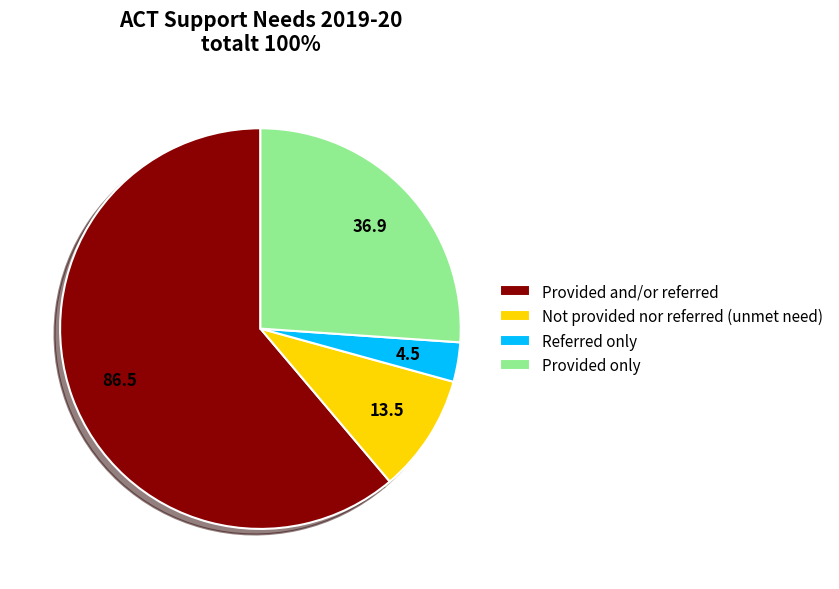

Rank the categories by value from lowest to highest.

Referred only, Not provided nor referred (unmet need), Provided only, Provided and/or referred